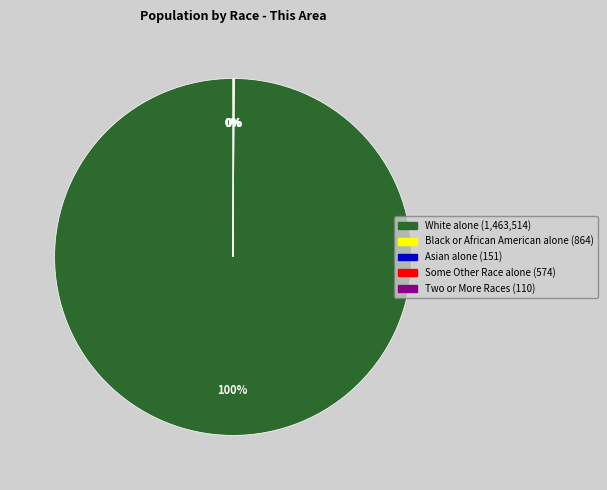

What is the largest slice in the pie chart?

White alone